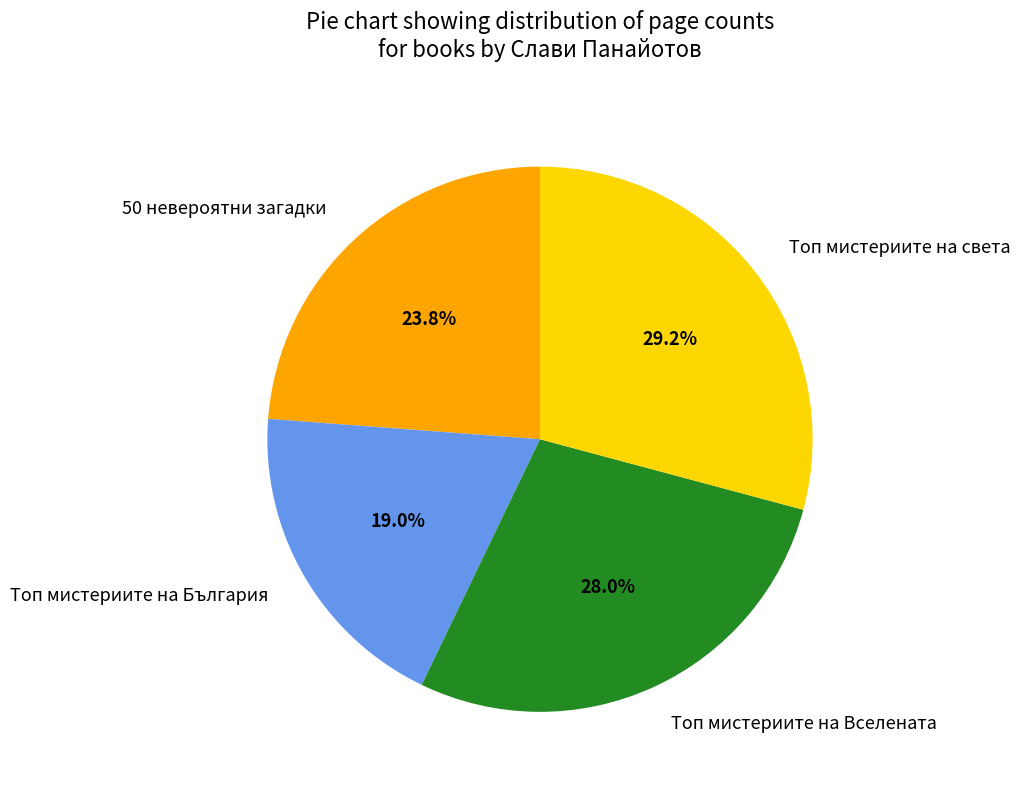

Which slice is the largest?

Топ мистериите на света